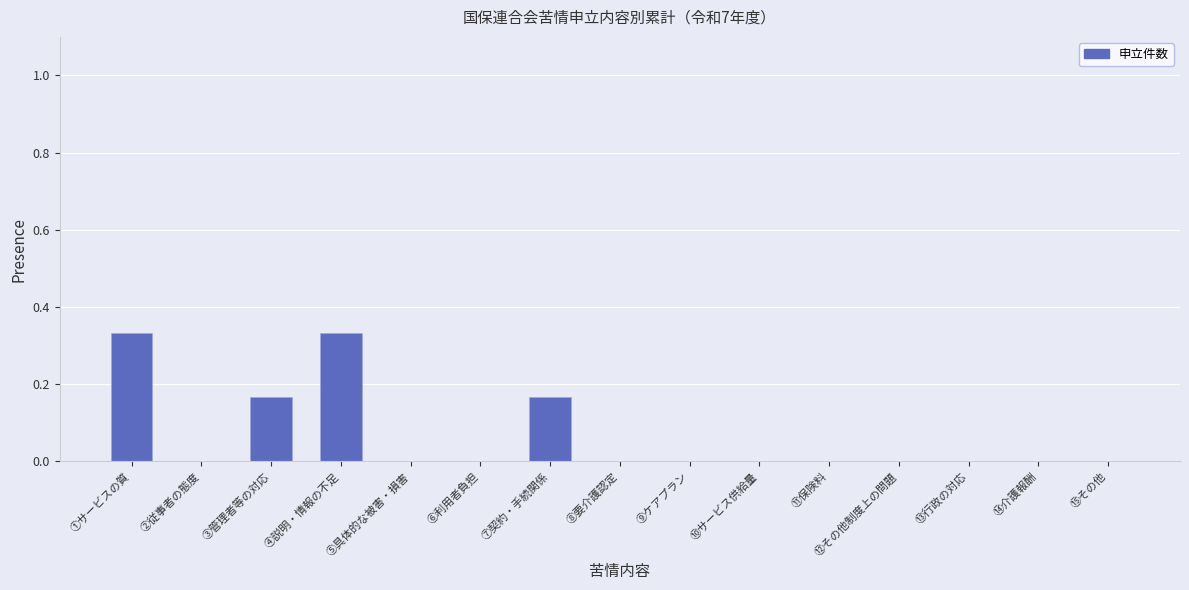

What is the change in value from ②従事者の態度 to ⑦契約・手続関係?

+0.2